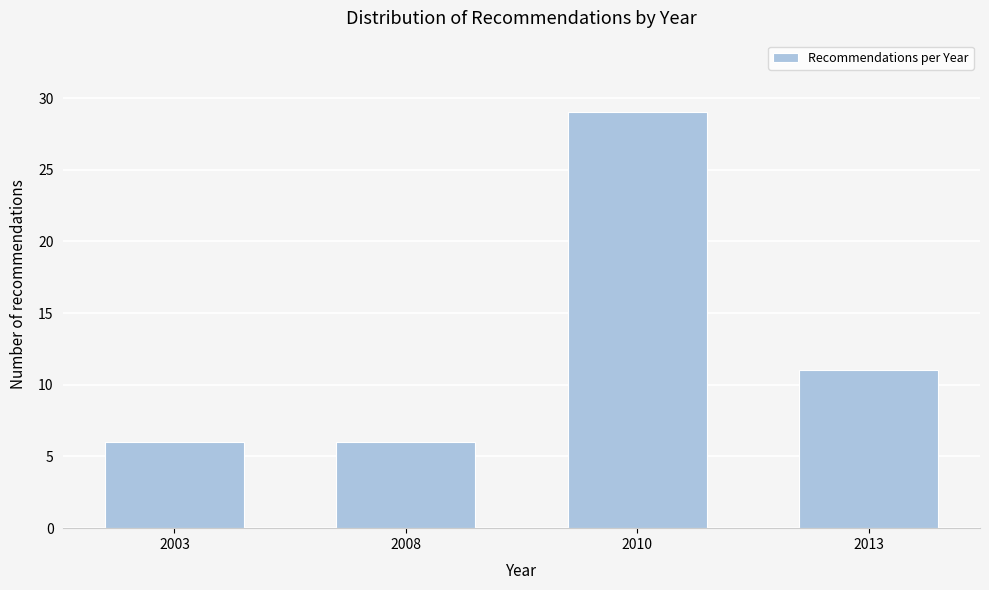

Reading right to left, extract all data points from this chart.

11	29	6	6